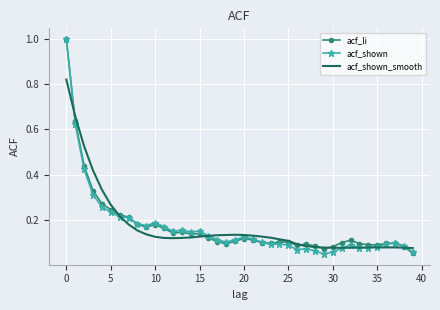

What is the maximum value for acf_shown?

1.0